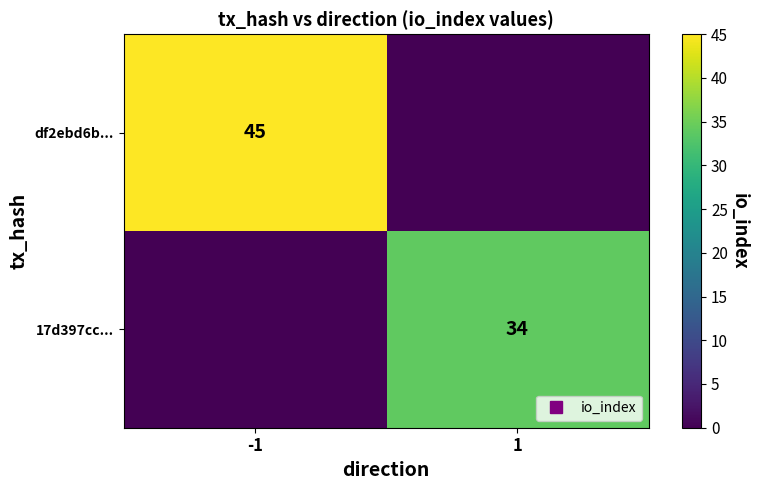

True or false: 17d397cc... has a value of 46 at 1.

False